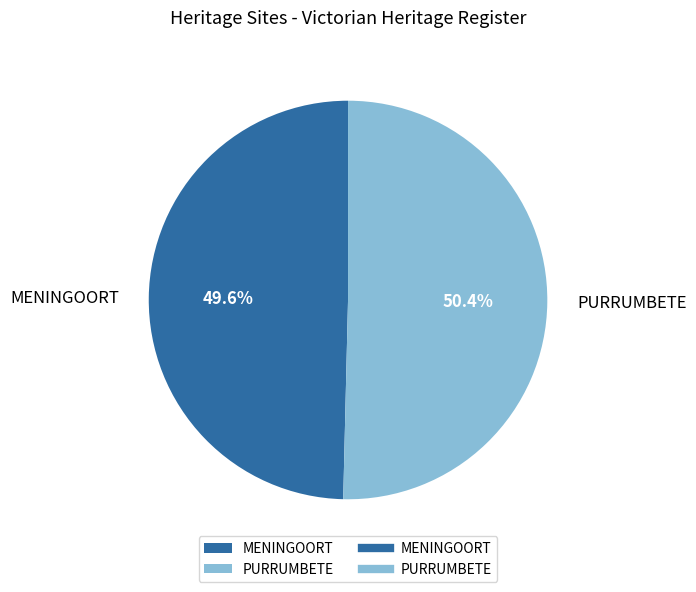

What is the largest slice in the pie chart?

PURRUMBETE